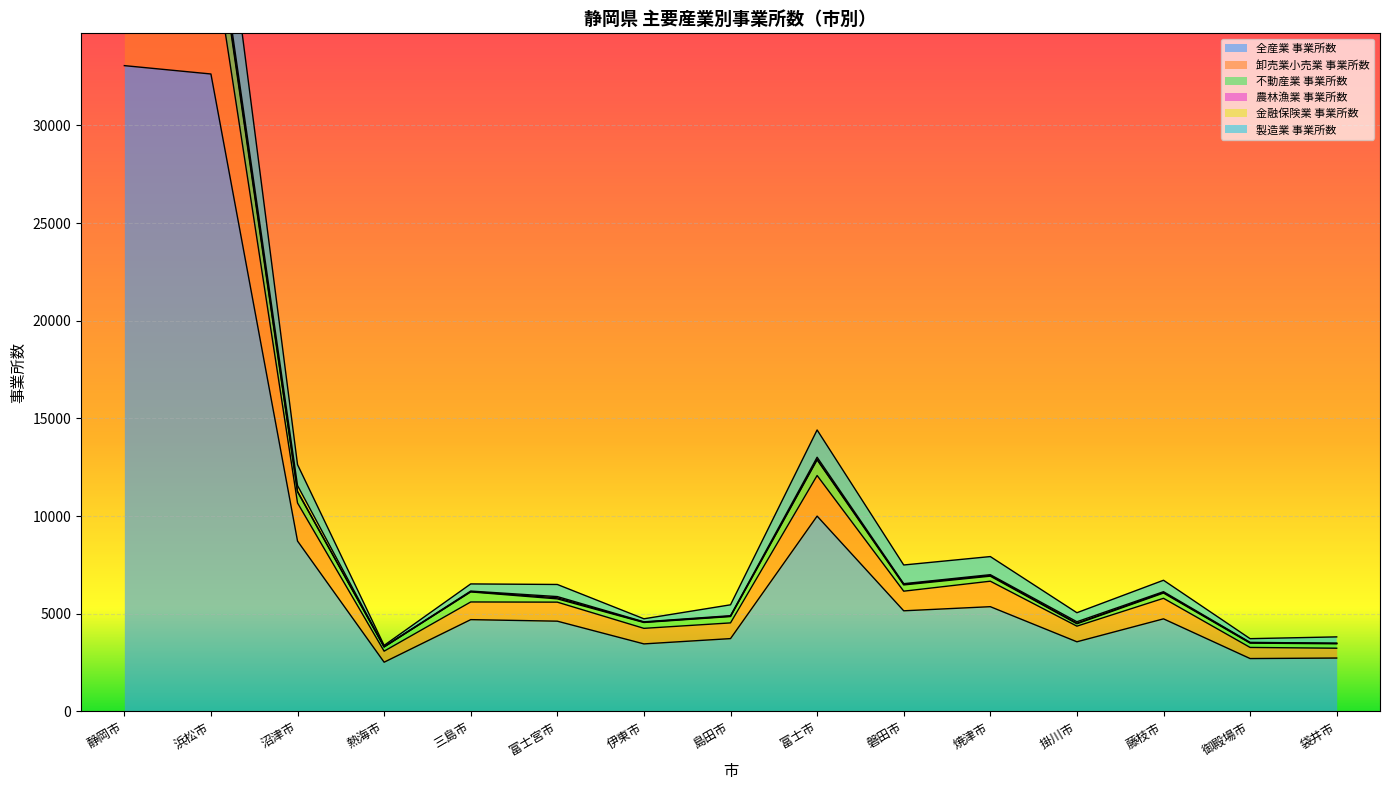

Where is 全産業 事業所数 nearest to the value 17788?

富士市